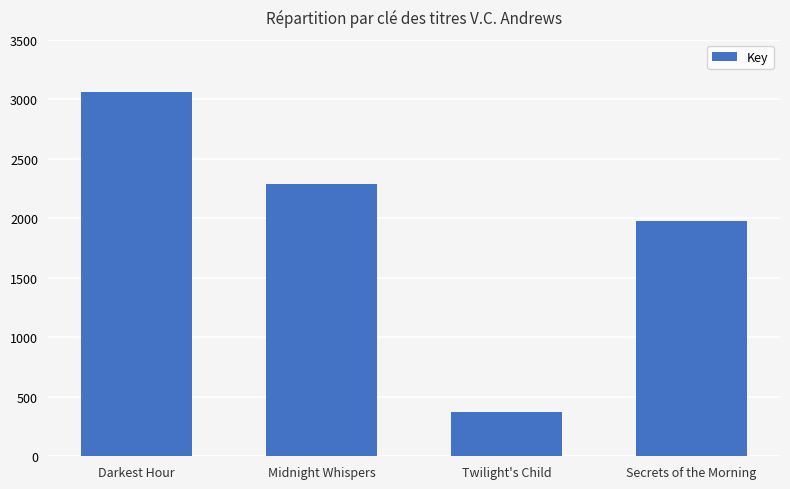

Which has a higher value, Midnight Whispers or Secrets of the Morning?

Midnight Whispers